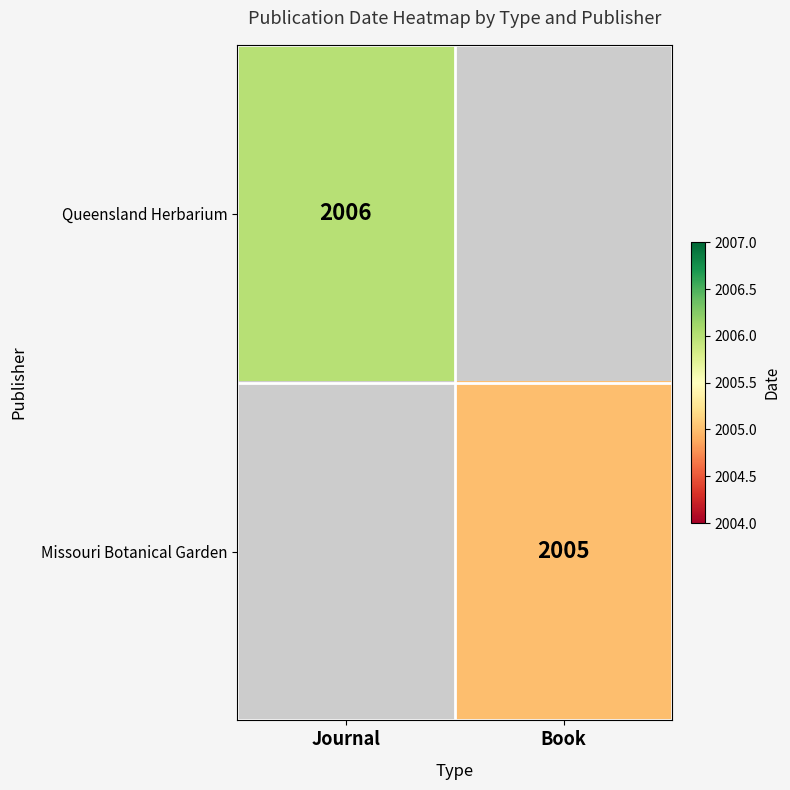

True or false: Queensland Herbarium has a value of 1053 at Journal.

False